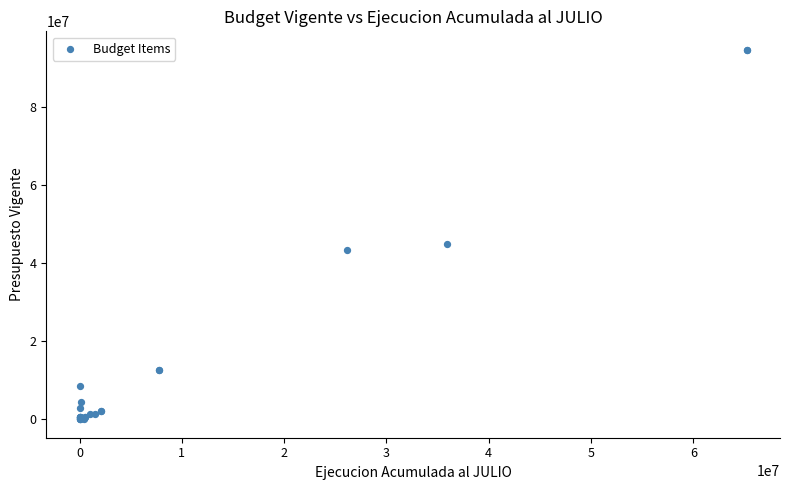

What Y value in the scatter plot is closest to 47339173?

44911844